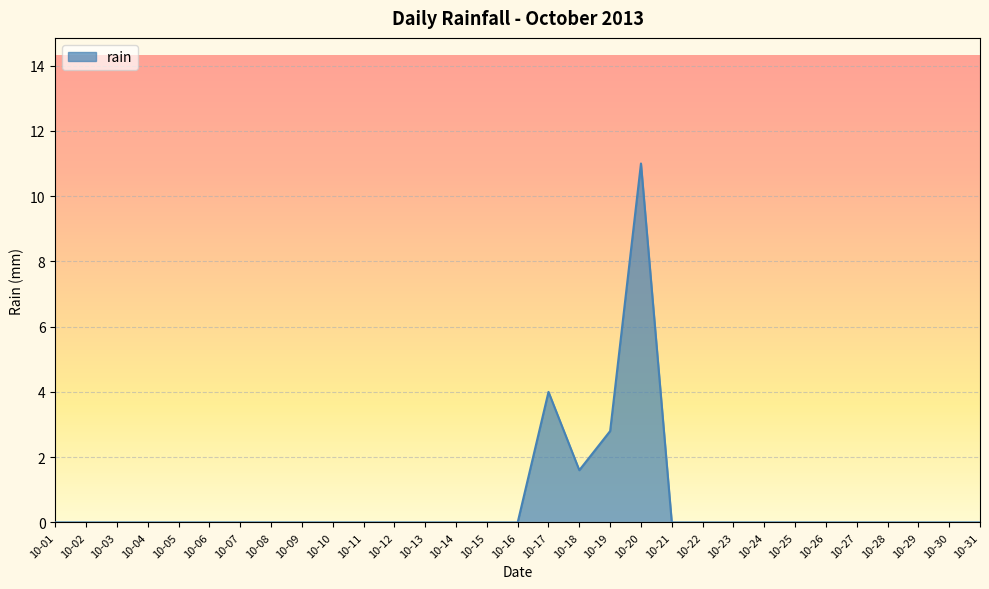

Reading right to left, what are all the values shown in this chart?

0.0	0.0	0.0	0.0	0.0	0.0	0.0	0.0	0.0	0.0	0.0	11.0	2.8	1.6	4.0	0.0	0.0	0.0	0.0	0.0	0.0	0.0	0.0	0.0	0.0	0.0	0.0	0.0	0.0	0.0	0.0